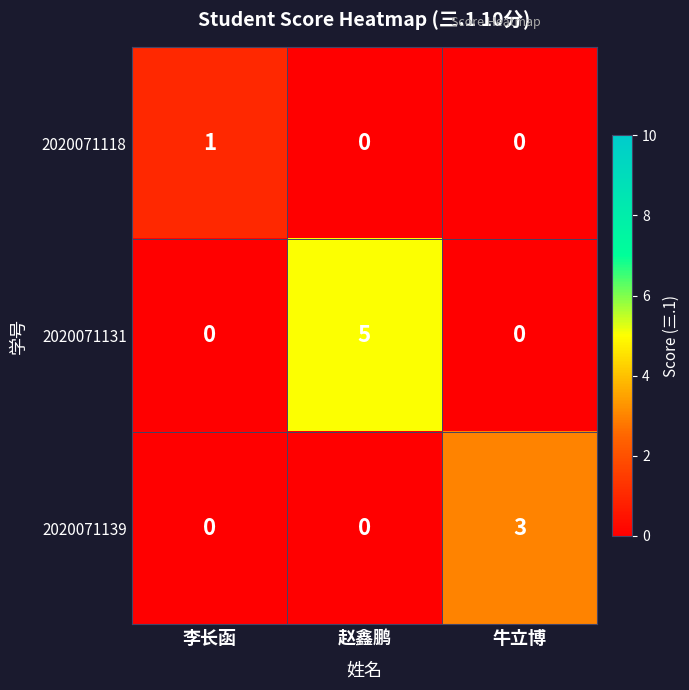

Count the 2020071131 values in the range 0 to 5.

3